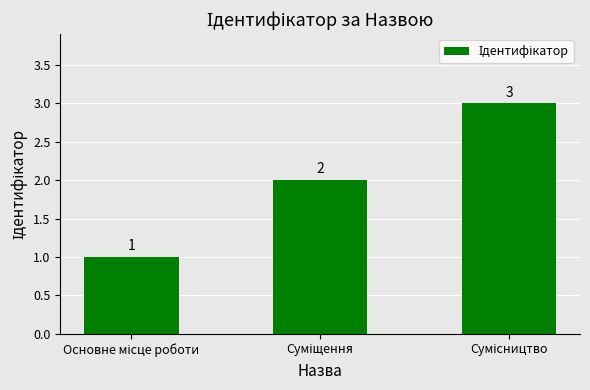

What is the greatest value displayed?

3